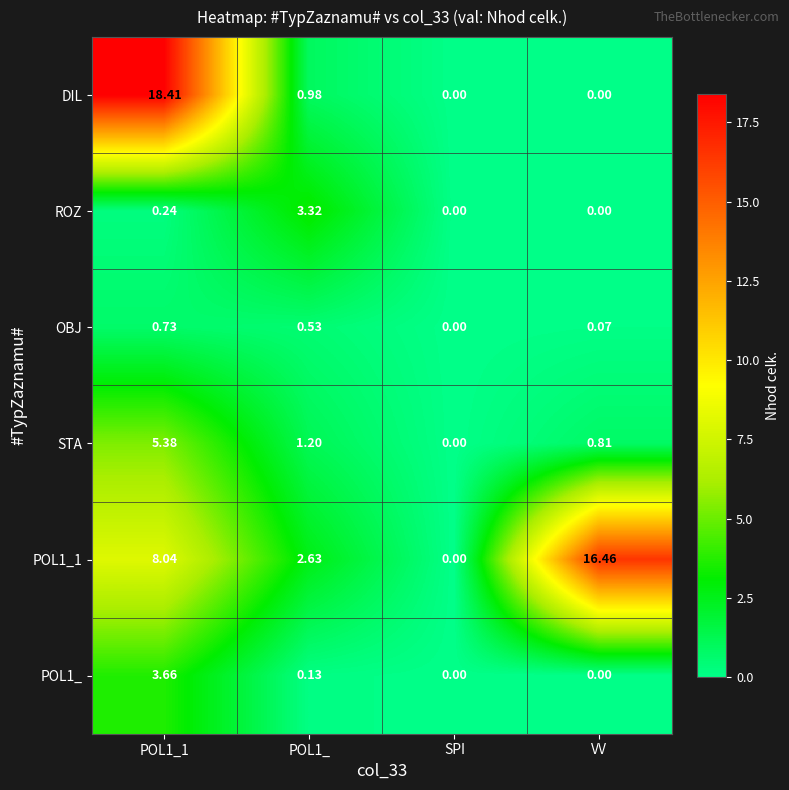

Which series has the widest spread of values?

DIL